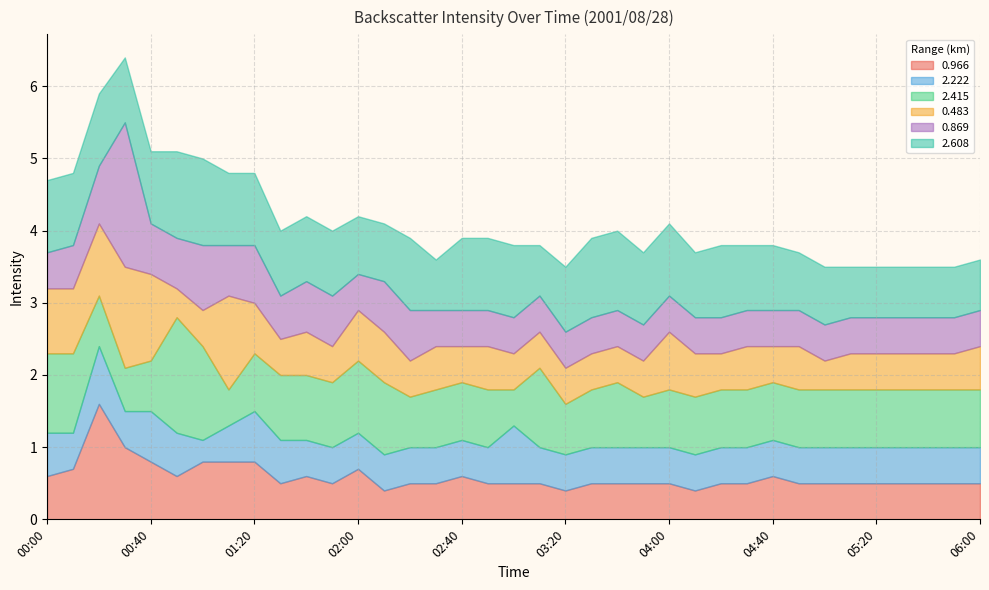

What is the value of the 2.608 point at the 9th from the left?

1.0